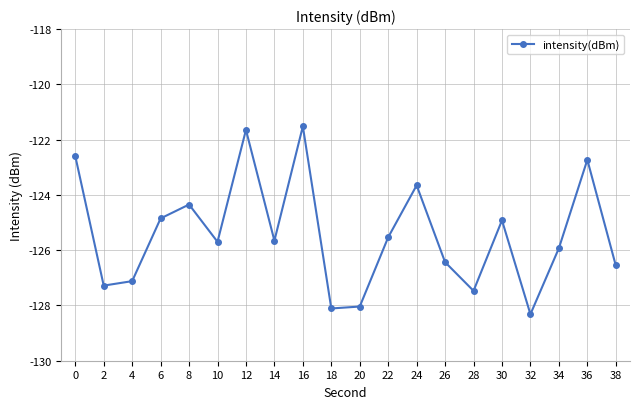

What is the difference between the second highest and minimum values?

6.7